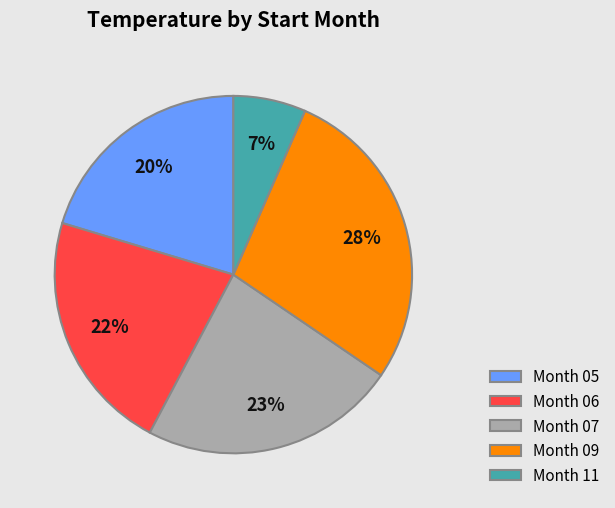

Is the sum of Month 07 and Month 09 greater than half?

Yes